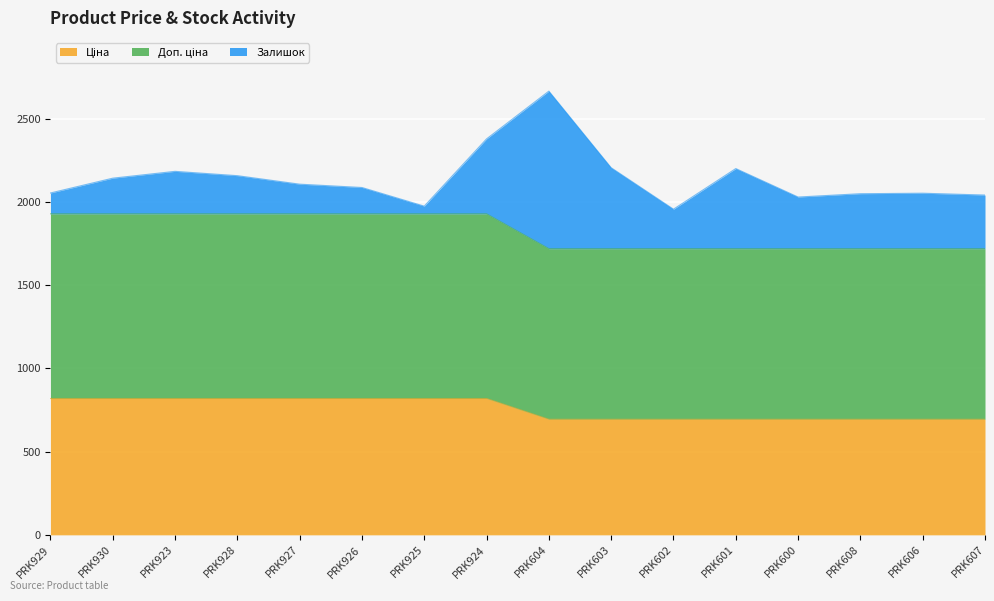

What is the total value across all series at PRK608?

2048.3